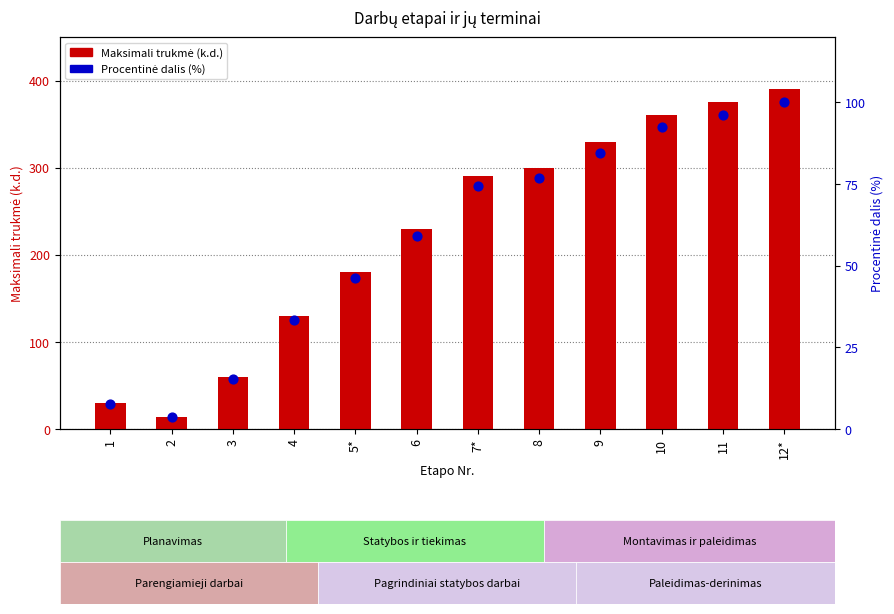

Which series has the largest total across all categories?

Maksimali trukmė (k.d.)